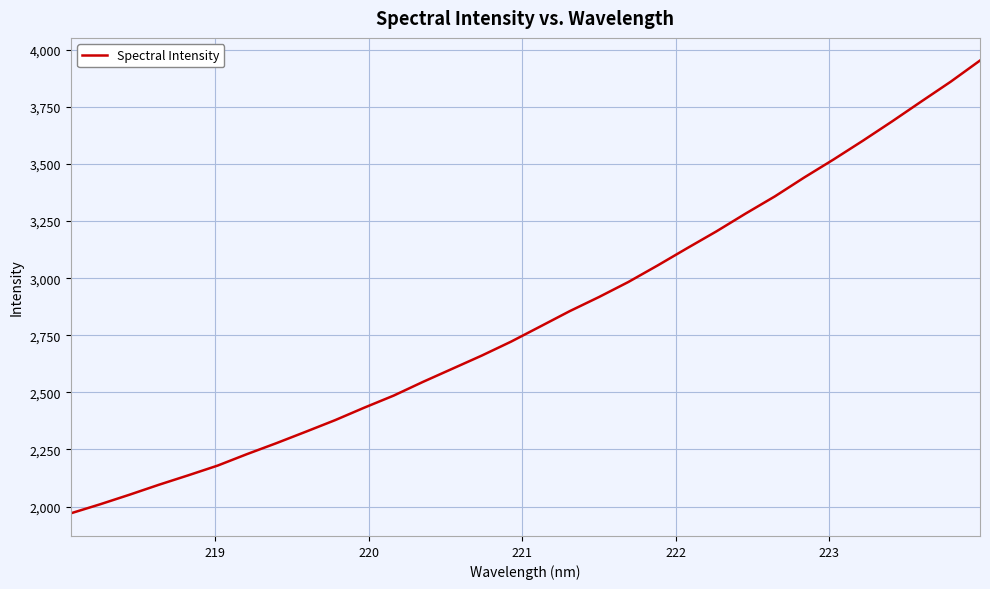

What is the minimum value shown in the chart?

1970.3